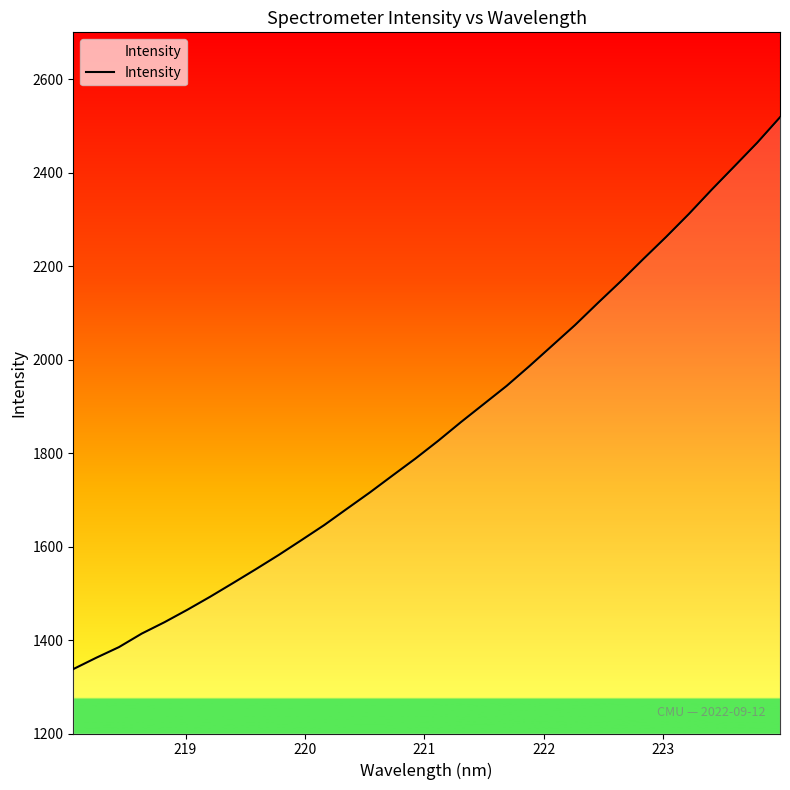

What is the smallest value displayed?

1337.8